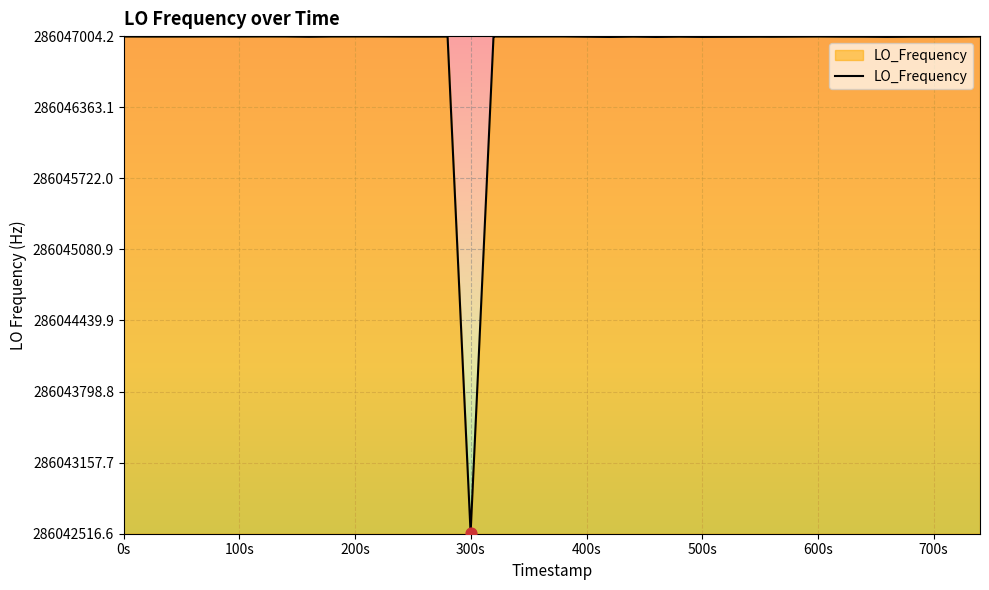

What is the difference between the maximum and minimum values?

4481.6